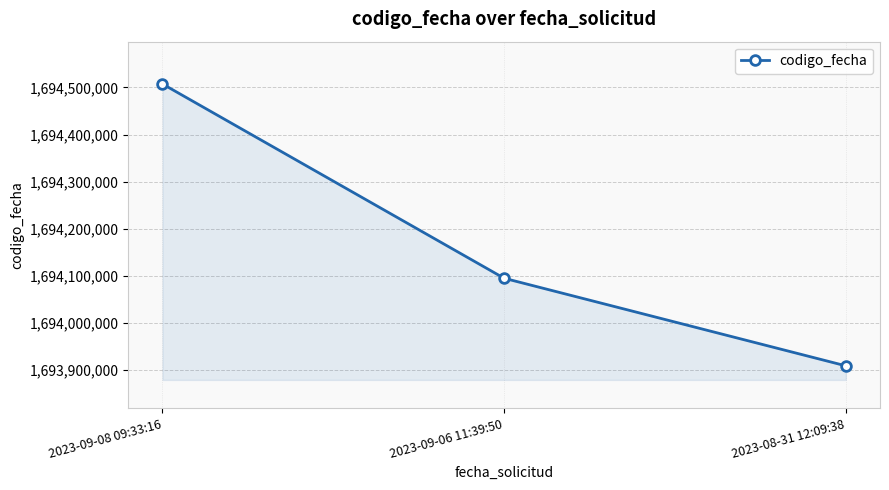

Where is the data nearest to the value 1694208326?

2023-09-06 11:39:50